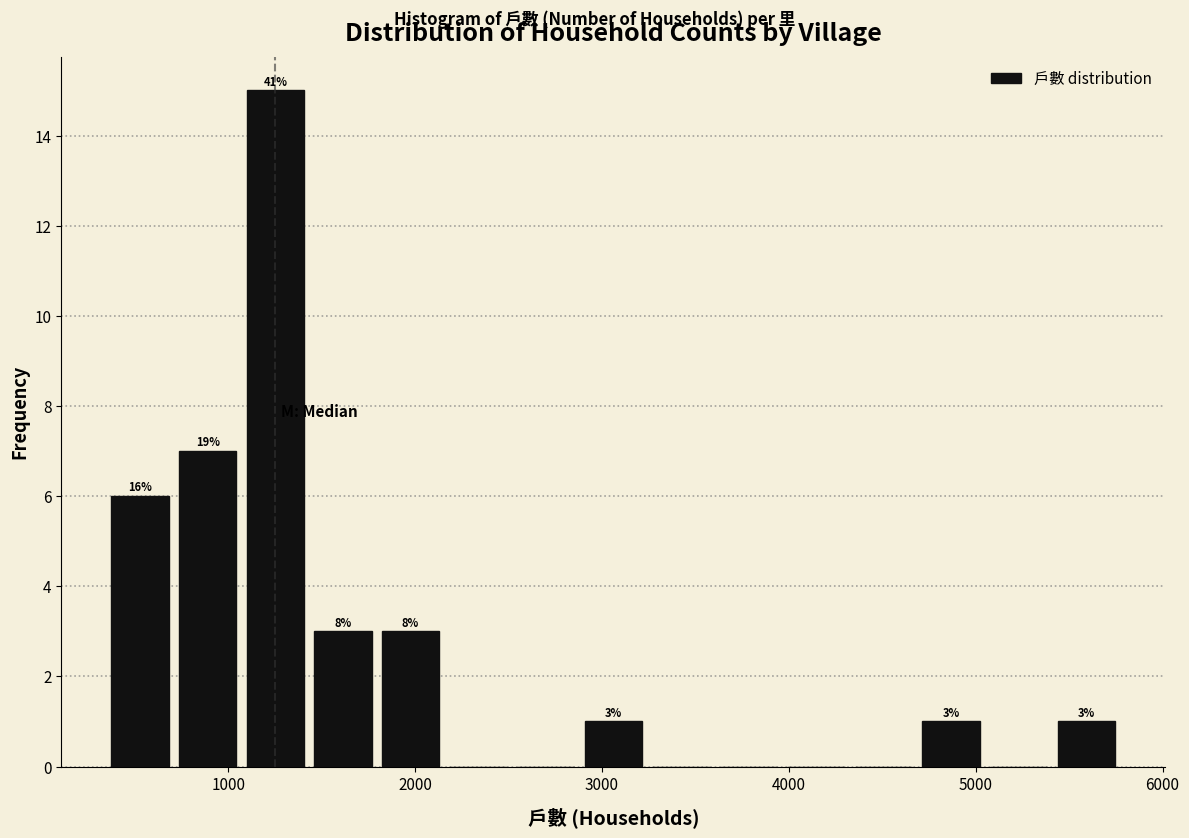

Around what value on the x-axis is the tallest bar? Give the approximate position of its centre, as read against the axis.

1300